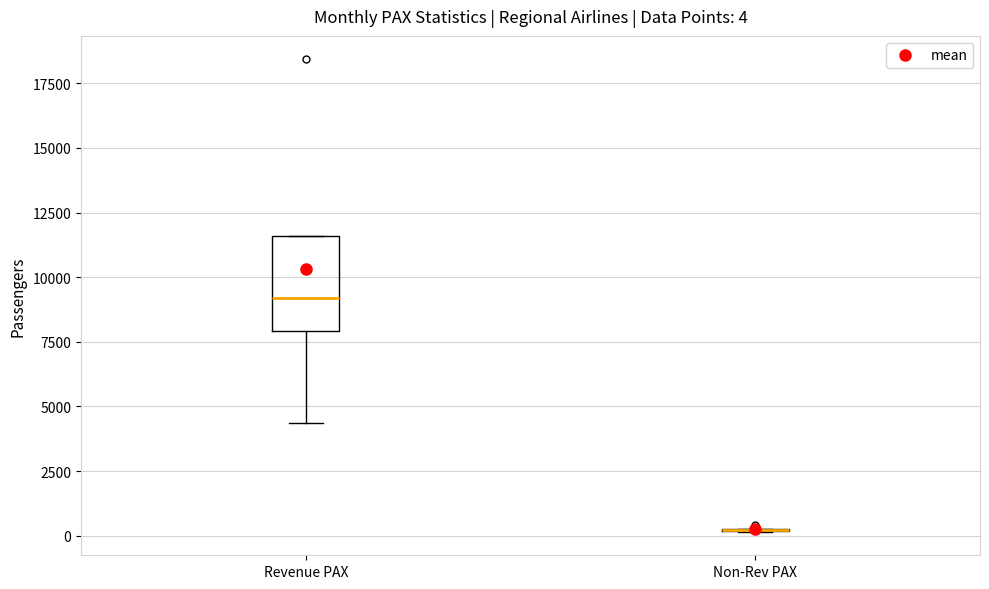

Which box is the tallest, from its lower edge to its upper edge?

Revenue PAX